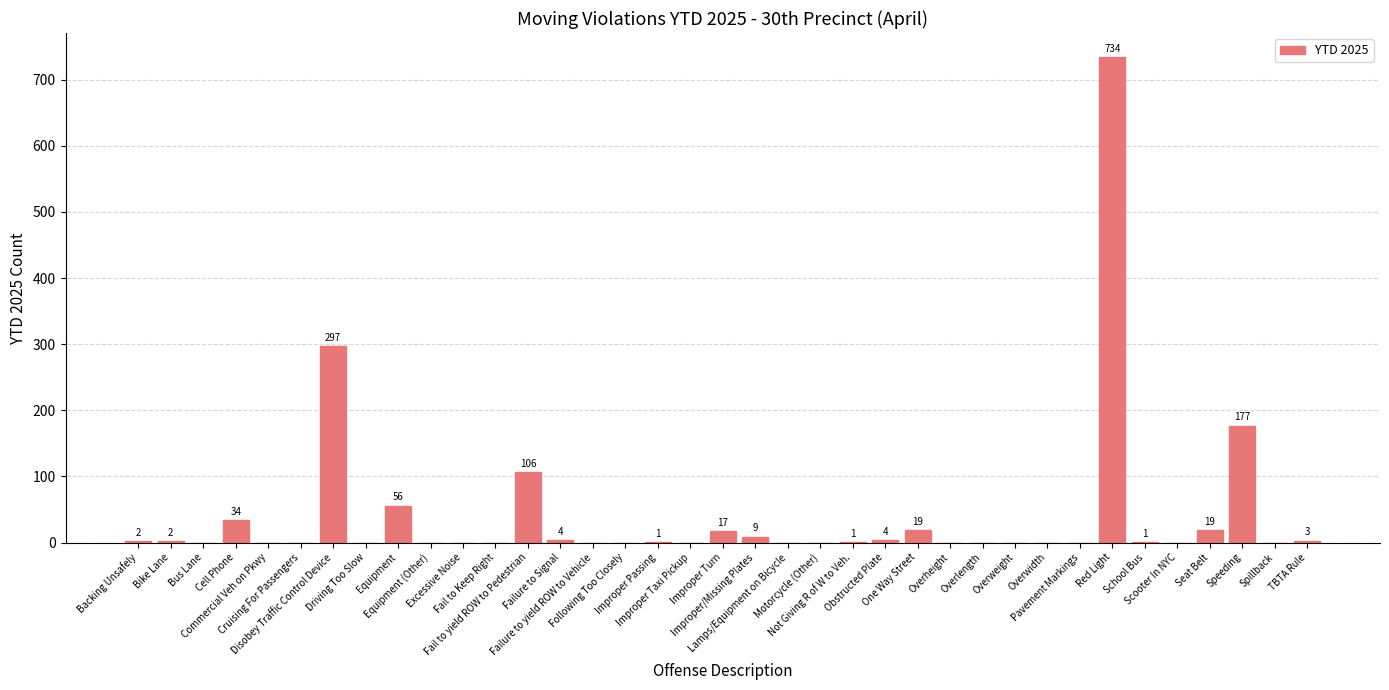

What is the sum of all values?

1486